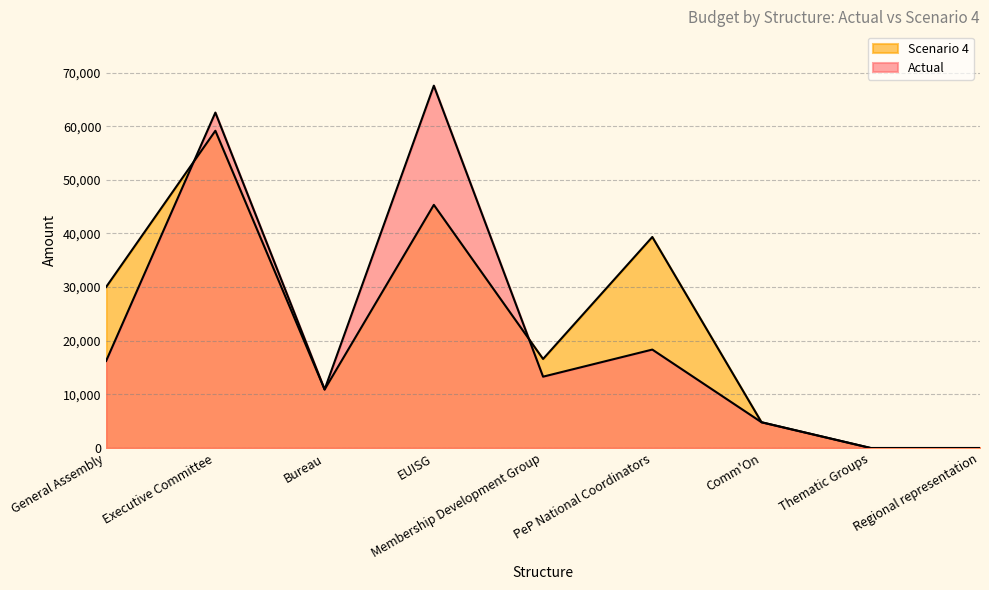

At which label does Scenario 4 first exceed 16600?

General Assembly